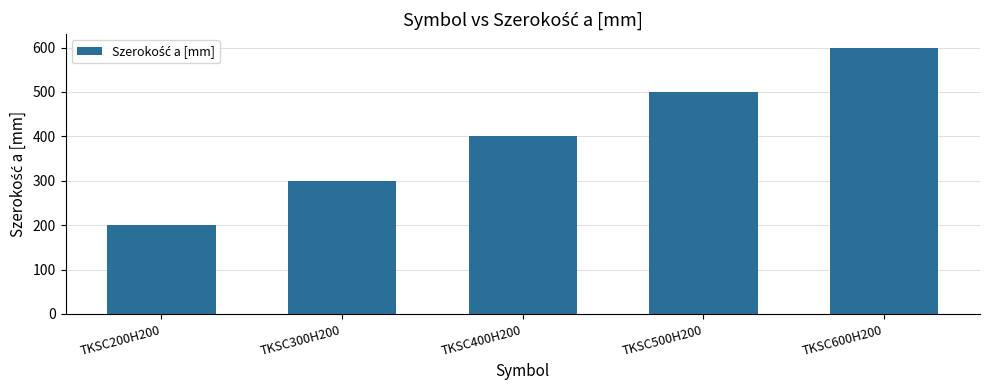

What position from the right is TKSC500H200?

2